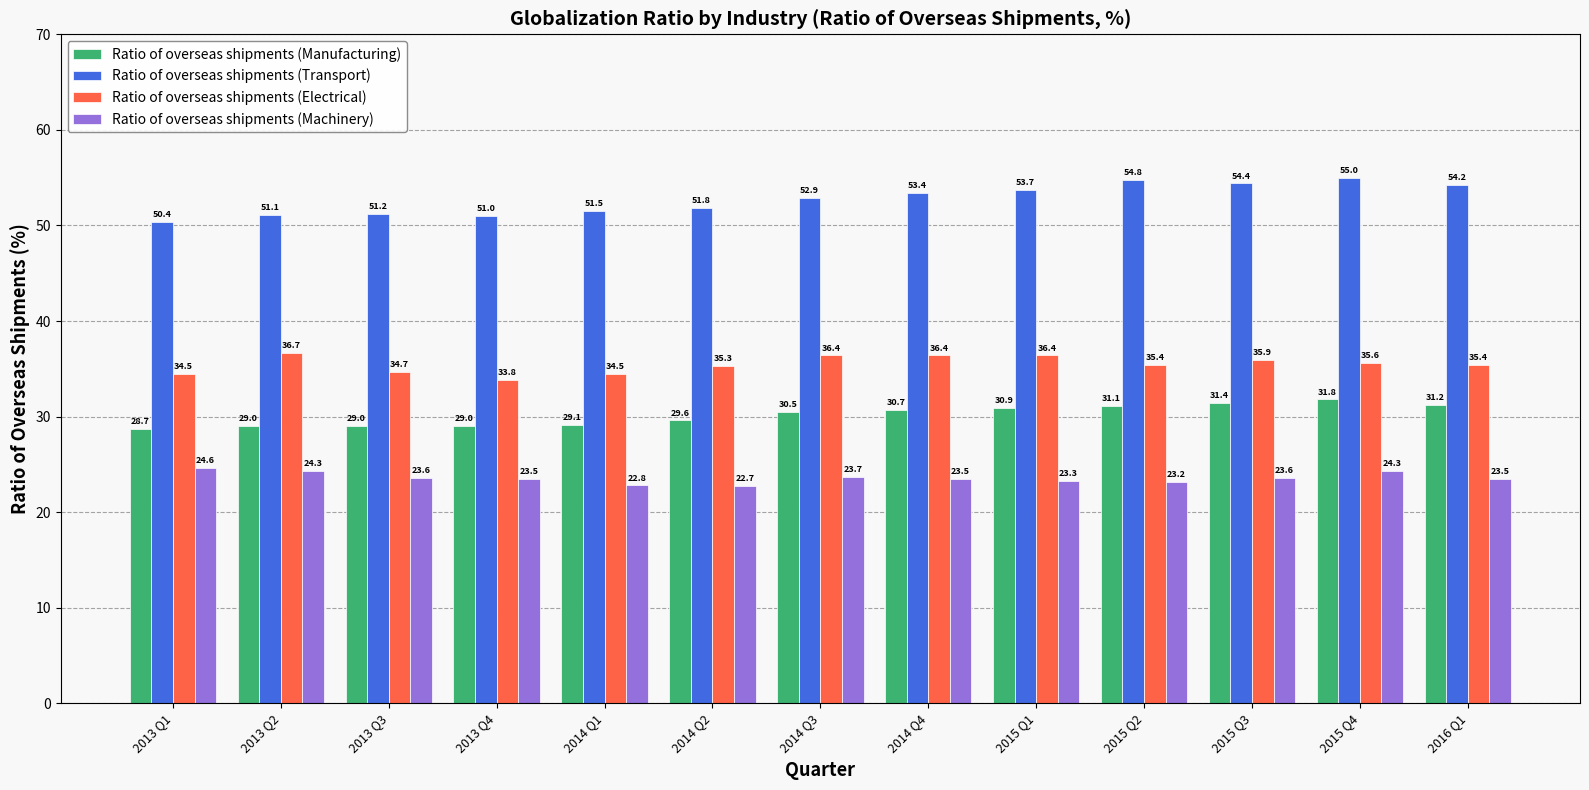

What are all the series names shown in the legend?

Ratio of overseas shipments (Manufacturing), Ratio of overseas shipments (Transport), Ratio of overseas shipments (Electrical), Ratio of overseas shipments (Machinery)